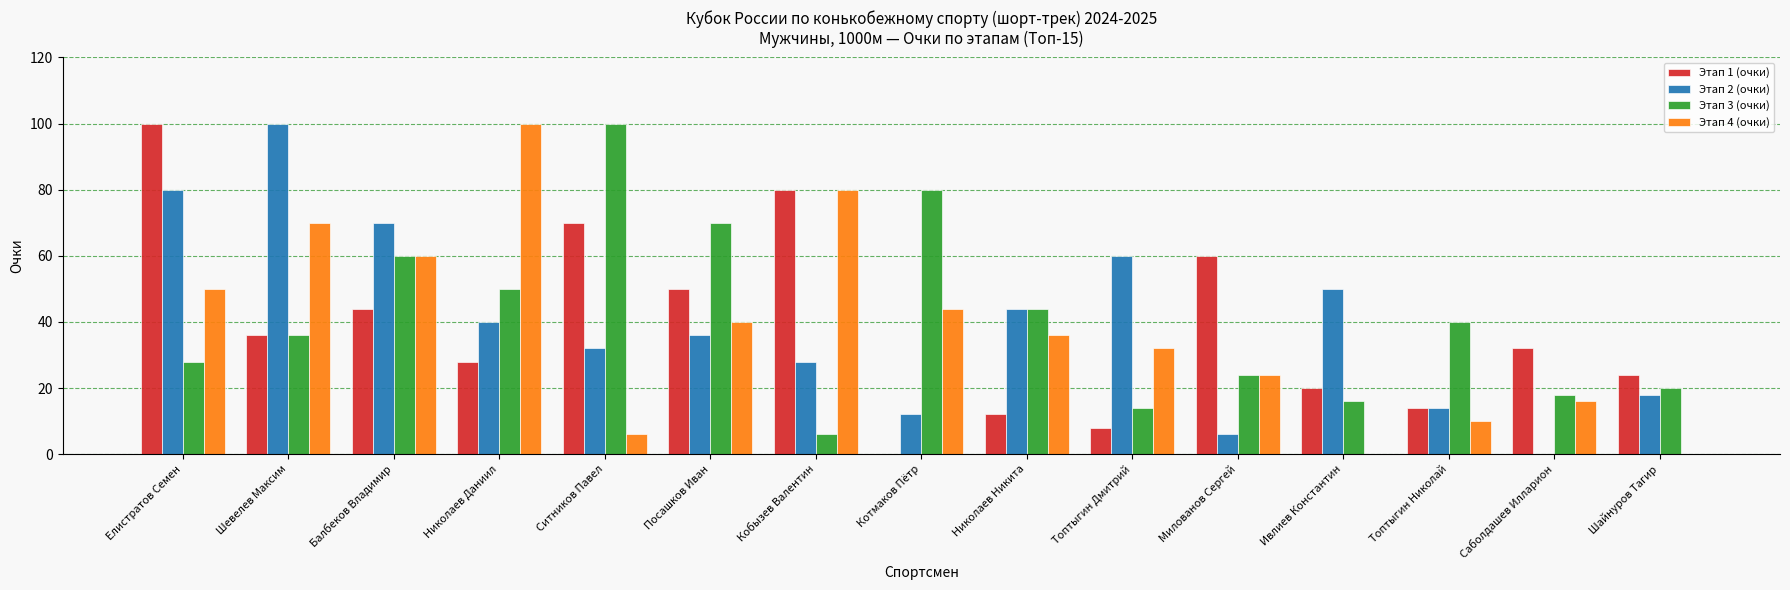

What is the maximum value for Этап 3 (очки)?

100